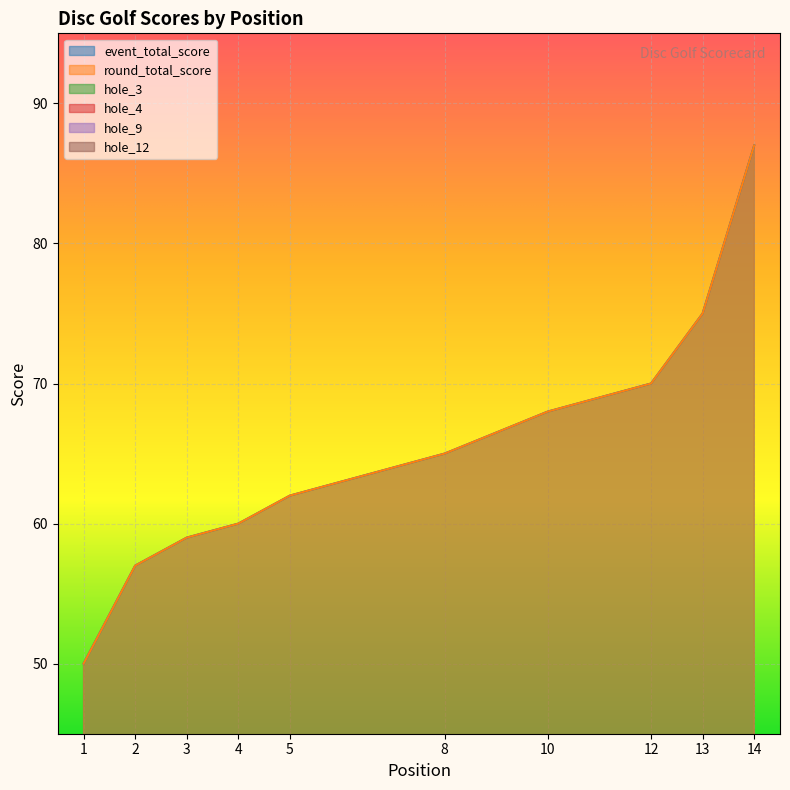

Is the value of hole_9 at 10 greater than the value of hole_12 at 3?

Yes